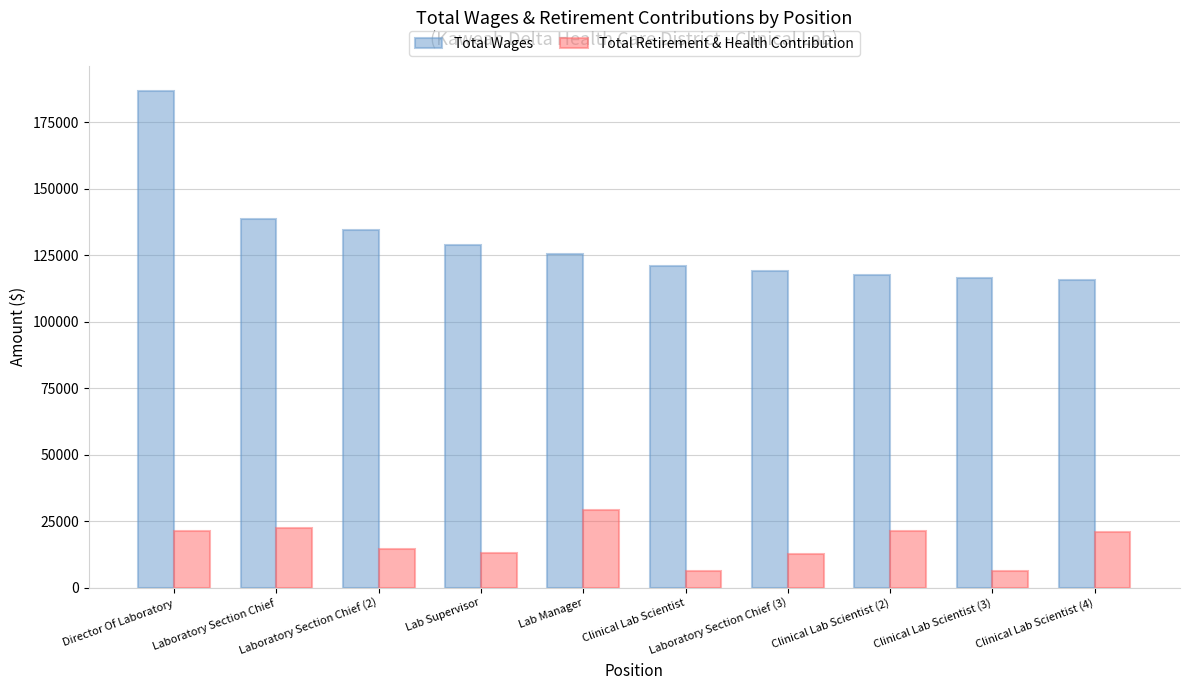

What is the sum of all Total Wages values?

1304237